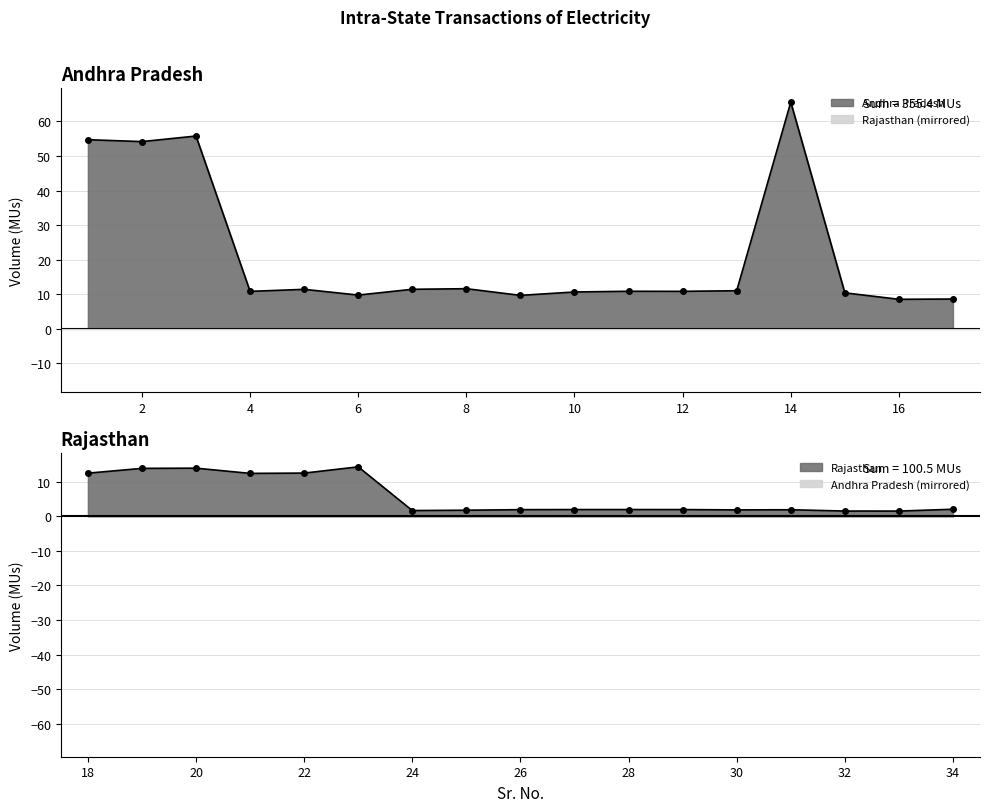

How many interior local peaks does the Rajasthan series have?

4